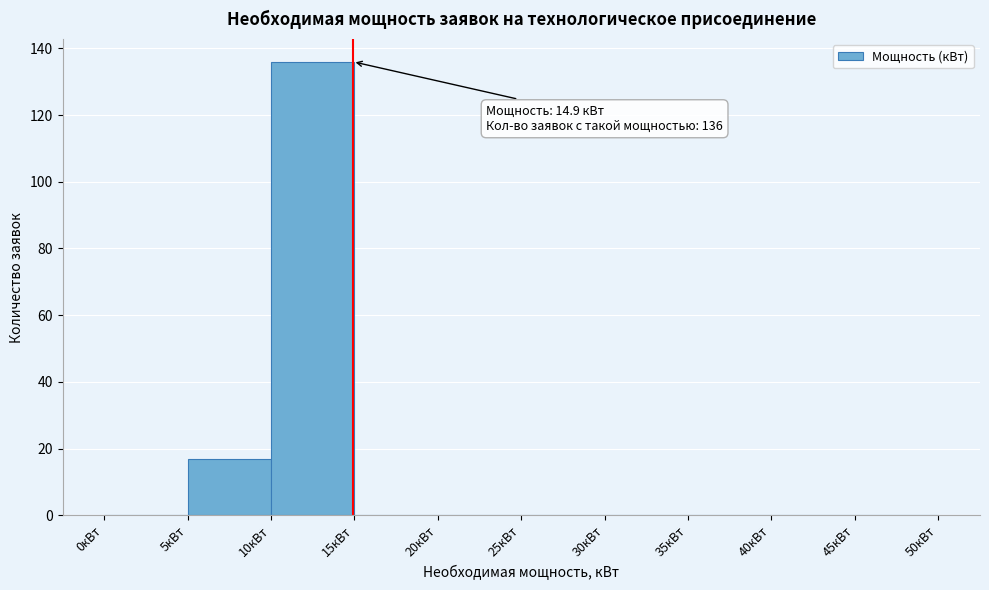

Which range on the x-axis has the tallest bar?

10 to 15